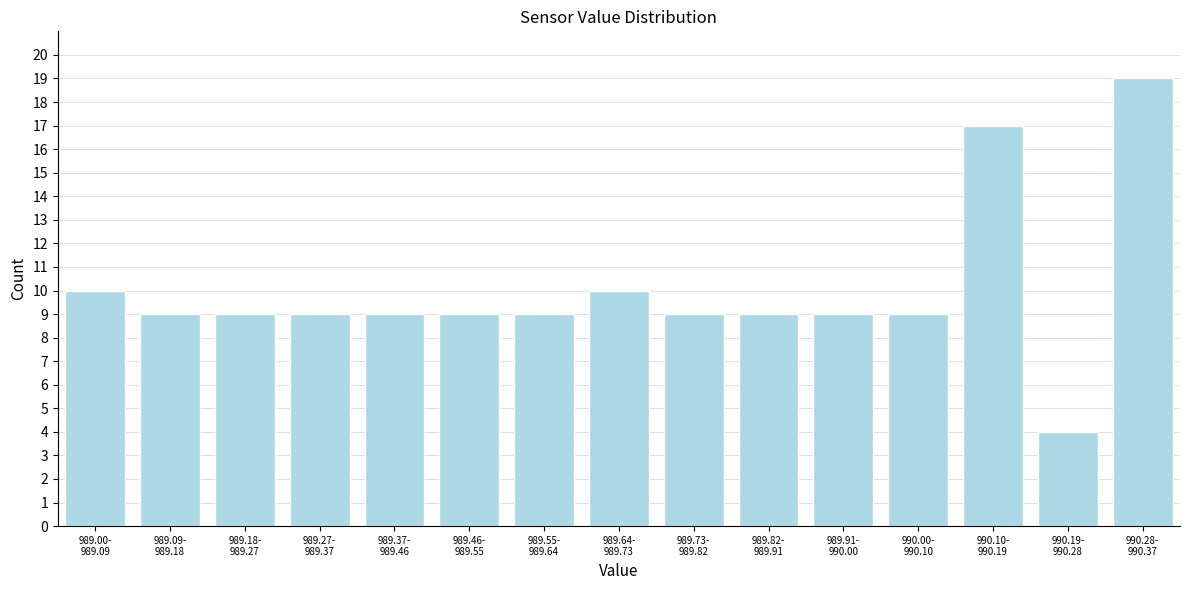

Reading left to right, extract all data points from this chart.

10	9	9	9	9	9	9	10	9	9	9	9	17	4	19